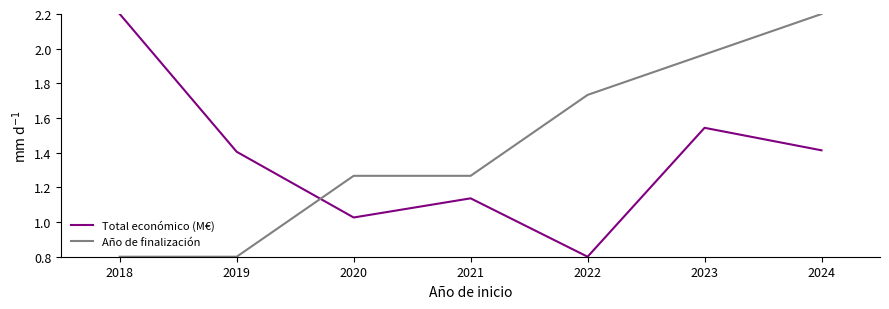

What is the difference between the highest and lowest values at 2023?

0.4